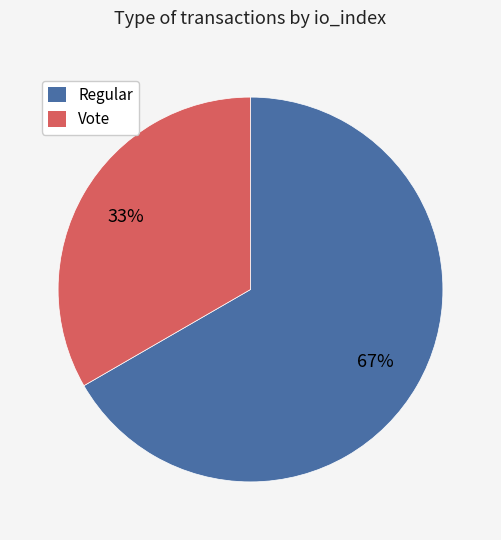

To the nearest percent, what is the average slice percentage?

50%